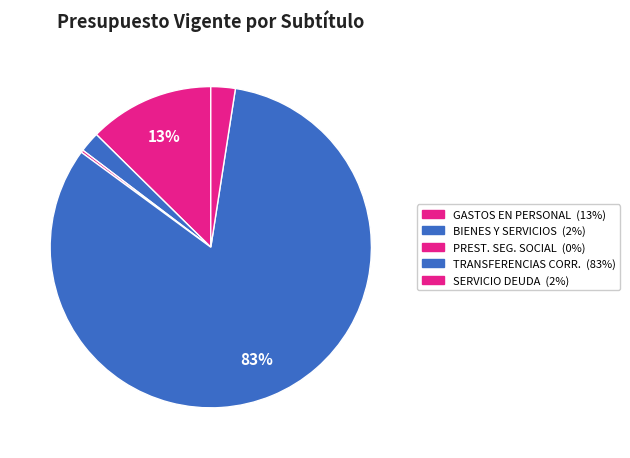

Rank the categories by value from lowest to highest.

PRESTACIONES DE SEGURIDAD SOCIAL, BIENES Y SERVICIOS DE CONSUMO, SERVICIO DE LA DEUDA, GASTOS EN PERSONAL, TRANSFERENCIAS CORRIENTES